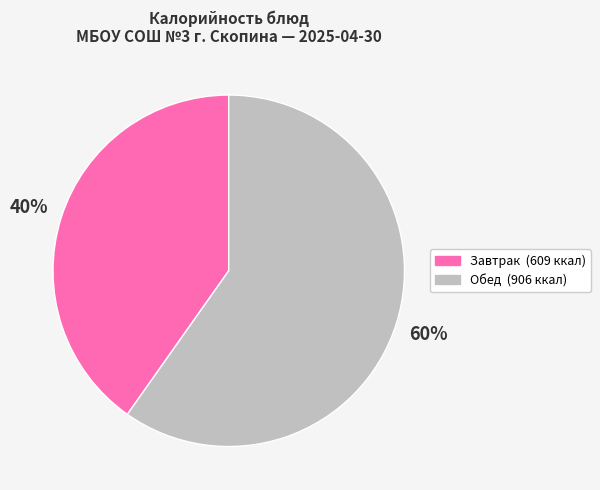

To the nearest percent, what is the difference between the largest and smallest slice percentages?

20%